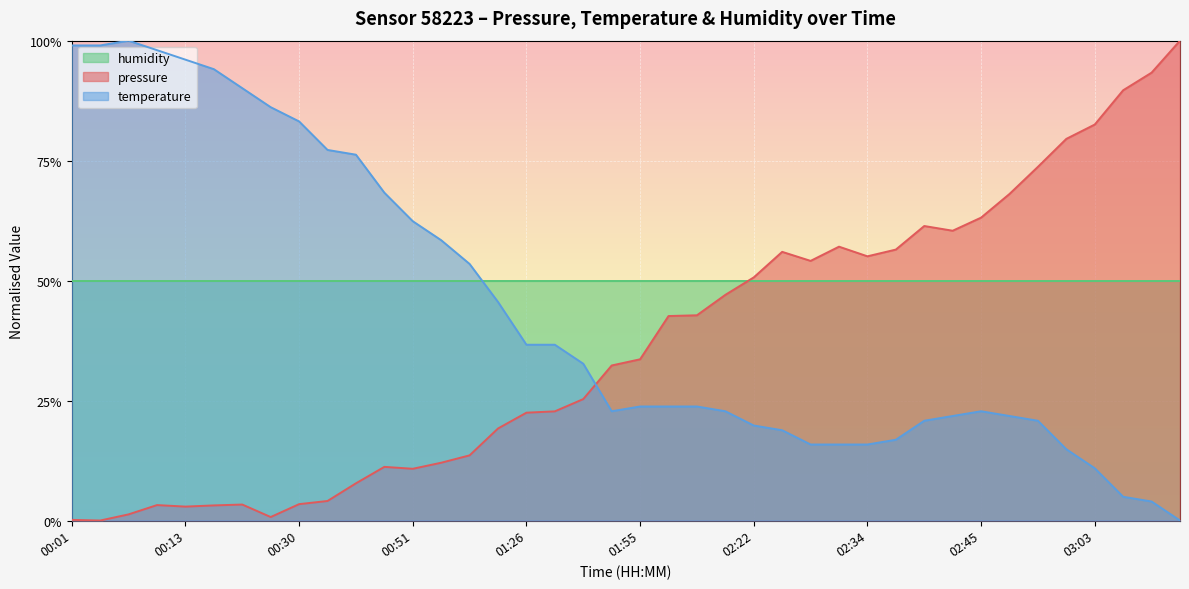

How many interior local peaks does the temperature series have?

2